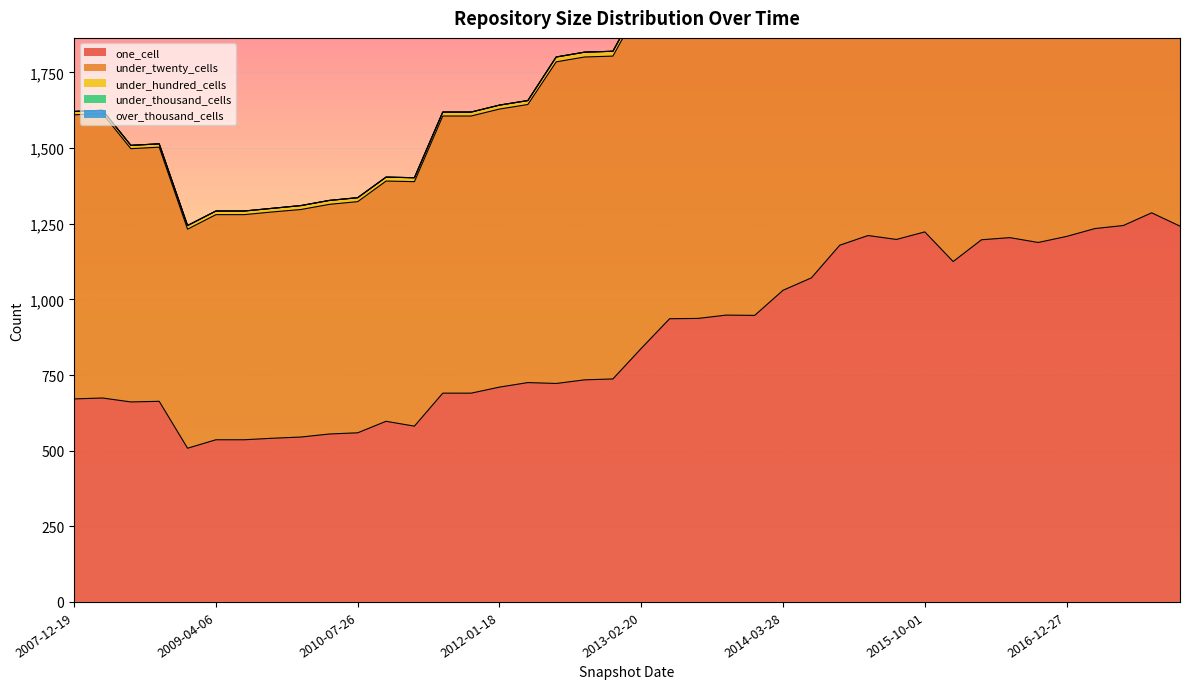

What are all the series names shown in the legend?

one_cell, under_twenty_cells, under_hundred_cells, under_thousand_cells, over_thousand_cells